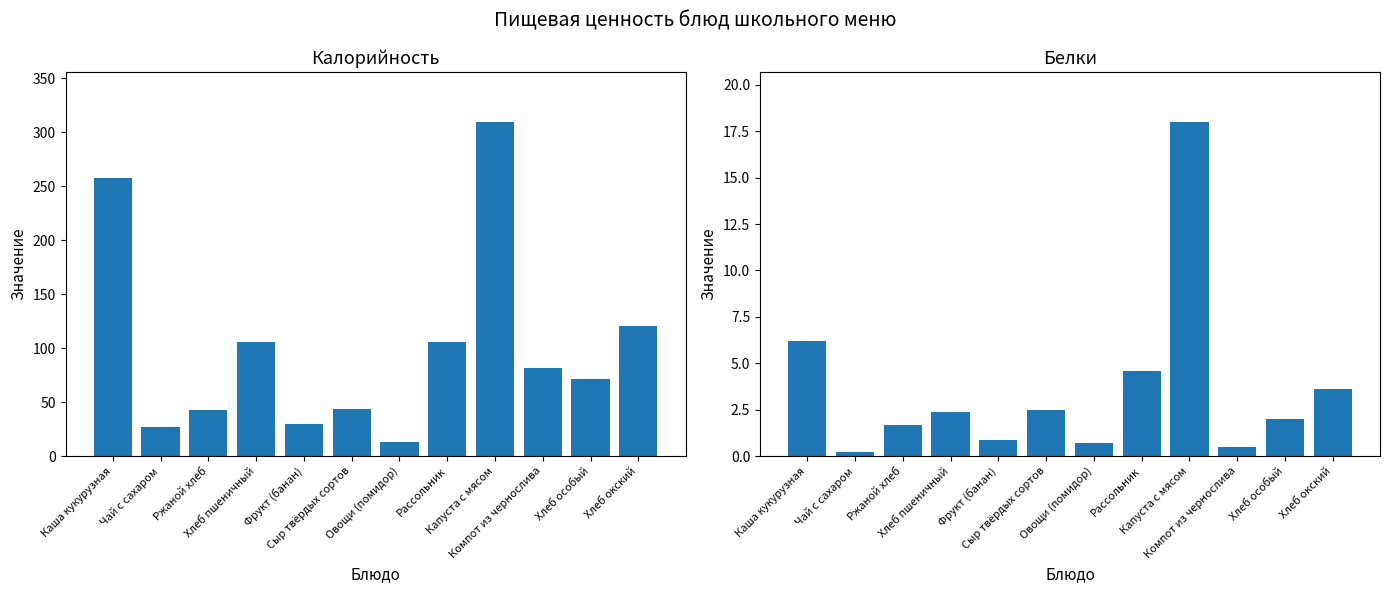

How many bars are there in each group?

2